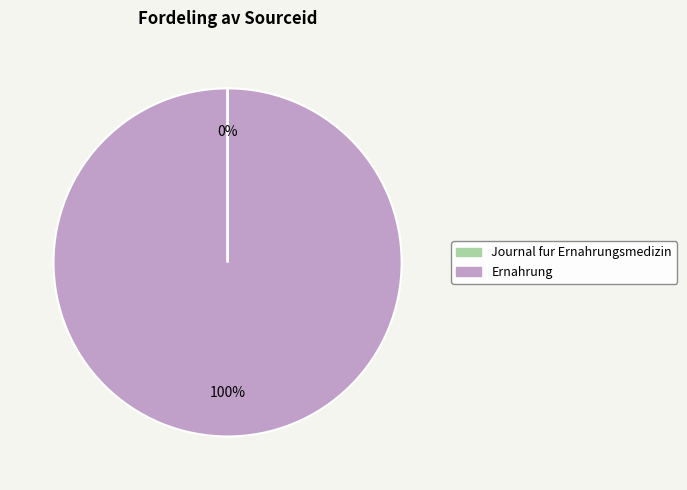

Is it true that Ernahrung is 88% of the pie?

False